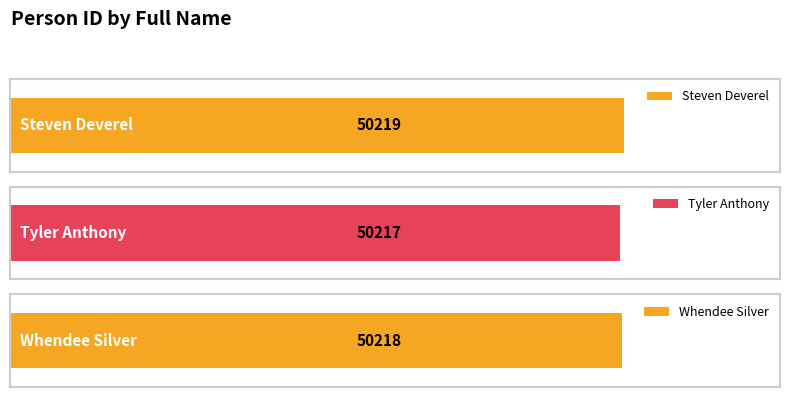

What is the label of the 2nd bar from the right?

Tyler Anthony